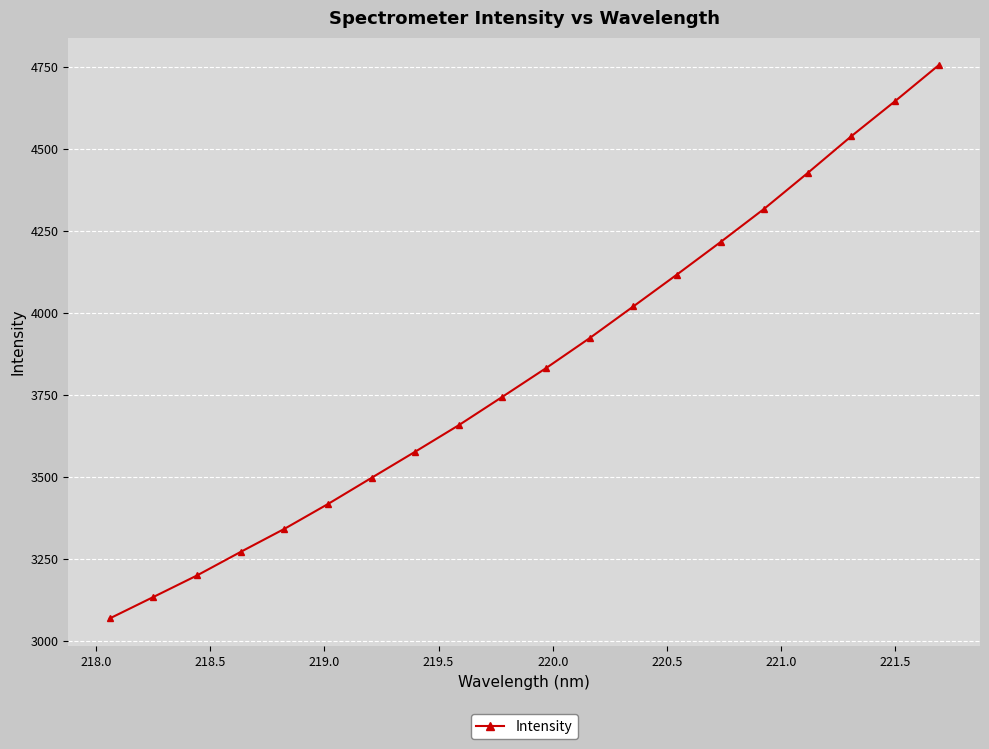

Reading right to left, extract all data points from this chart.

4754.4	4644.8	4538.3	4426.3	4316.9	4215.5	4116.5	4019.2	3922.8	3831.3	3743.8	3657.3	3576.4	3496.7	3416.8	3340.9	3270.8	3199.0	3133.3	3067.9